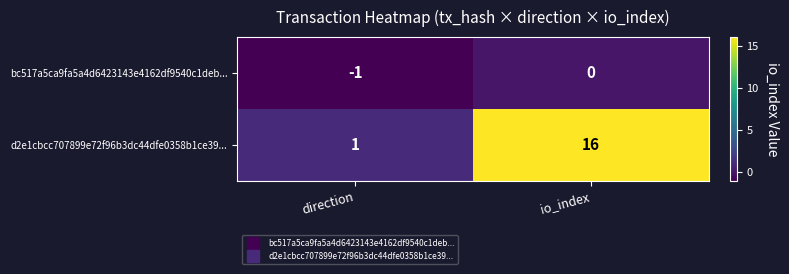

List the series in order of their overall mean, highest first.

d2e1cbcc707899e72f96b3dc44dfe0358b1ce39..., bc517a5ca9fa5a4d6423143e4162df9540c1deb...